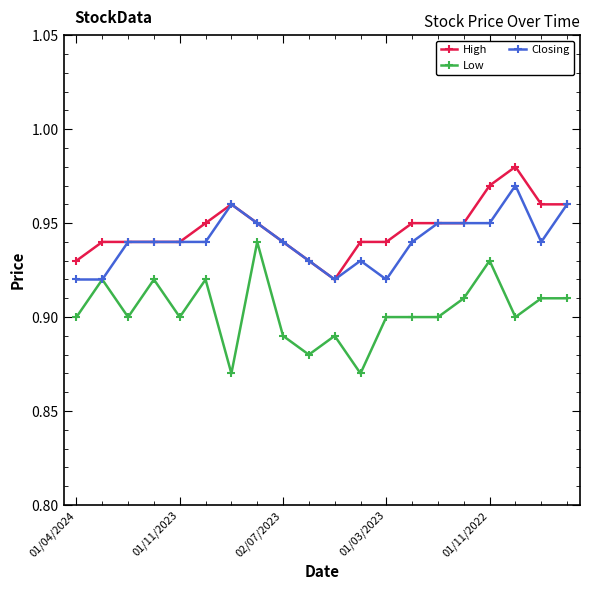

Which series has the largest range (max minus min)?

Low